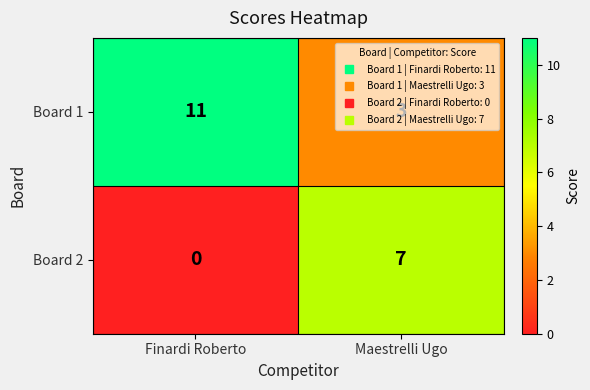

Read the Board 2 value at Maestrelli Ugo.

7